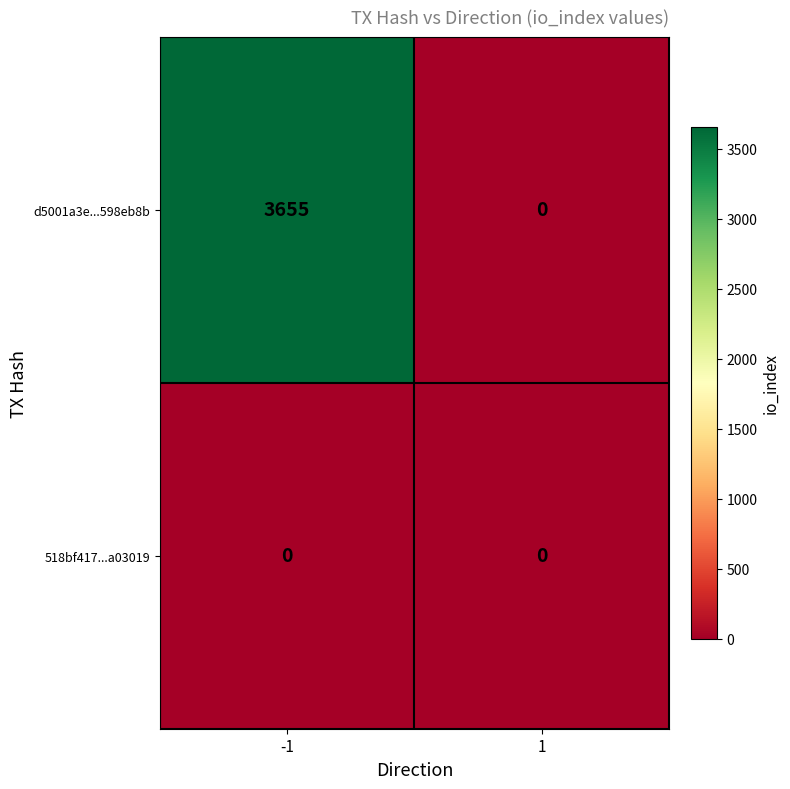

Which series has the widest spread of values?

d5001a3e...598eb8b